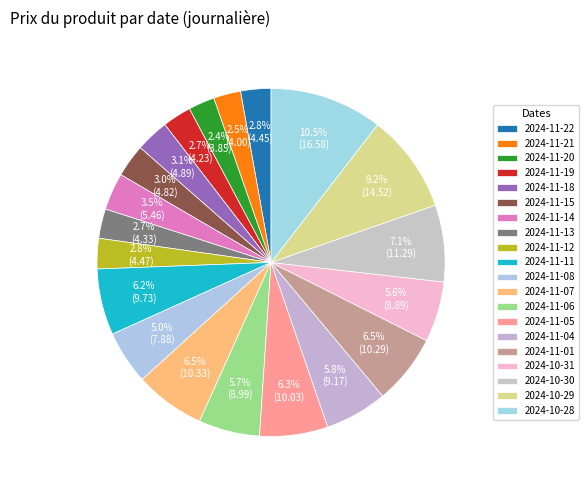

To the nearest percent, what portion does 2024-11-20 represent?

2%